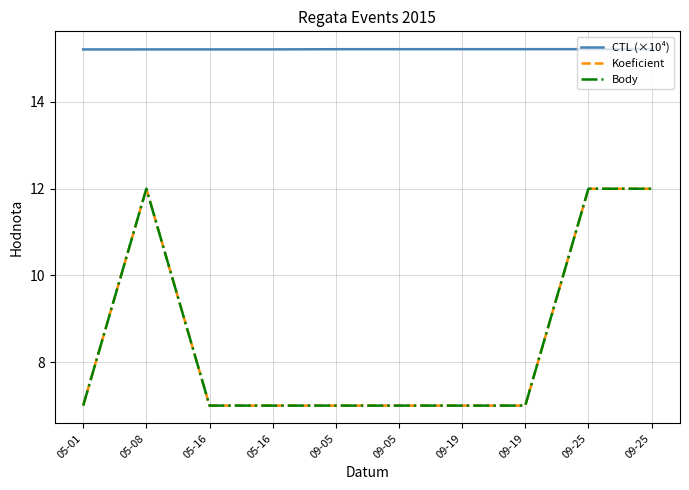

True or false: Body and CTL (×10⁴) intersect in this chart.

False